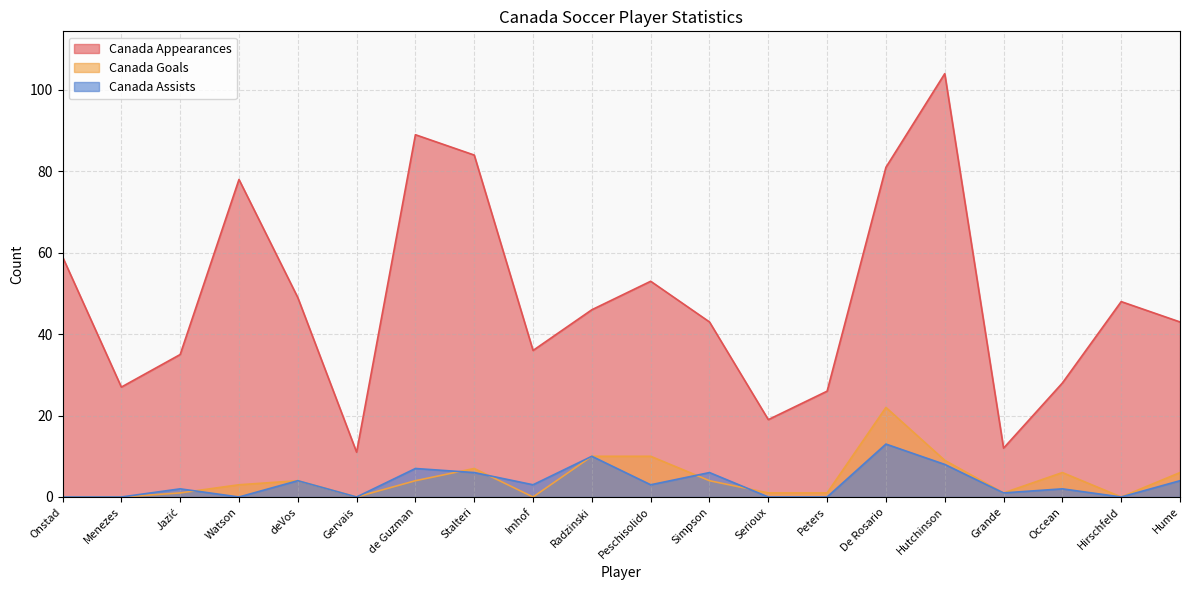

How many times do Canada Assists and Canada Goals cross each other?

5